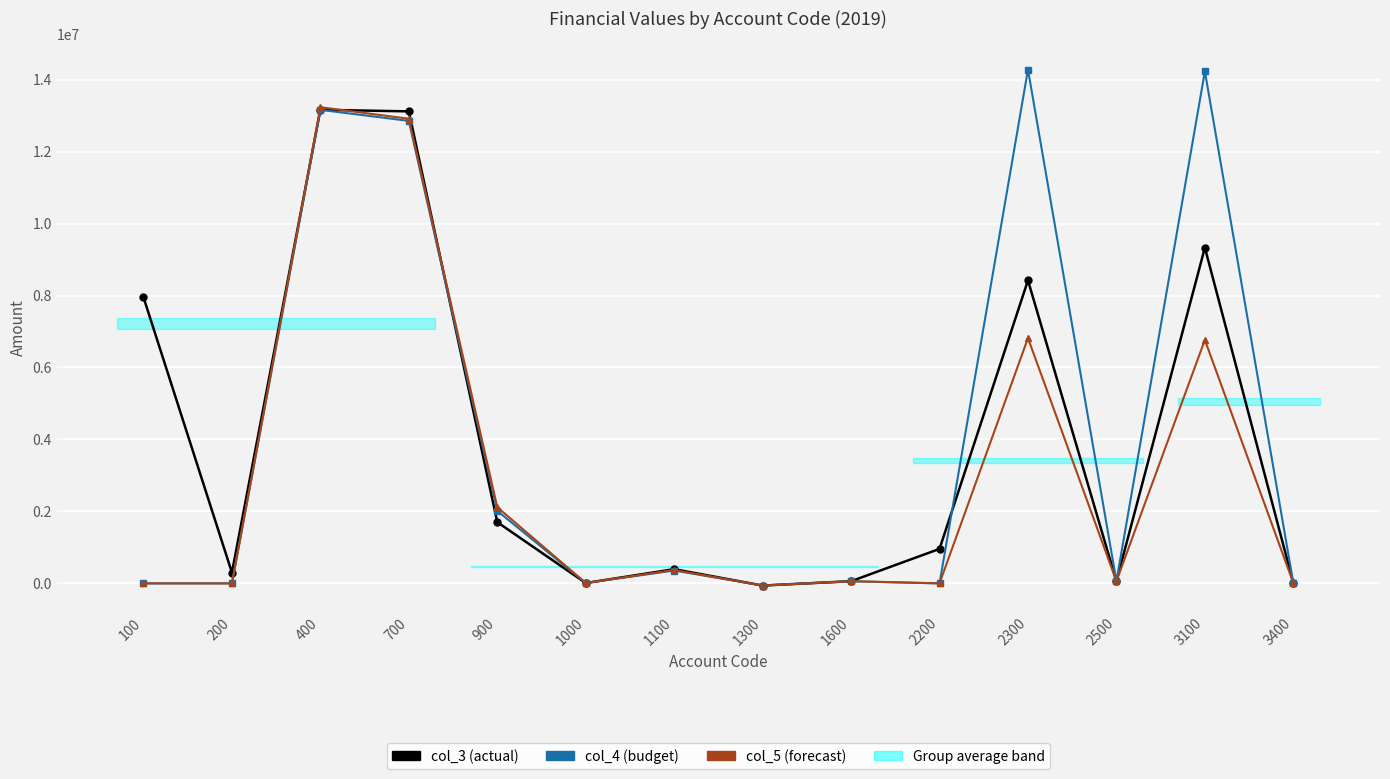

How many categories are shown in the chart?

14